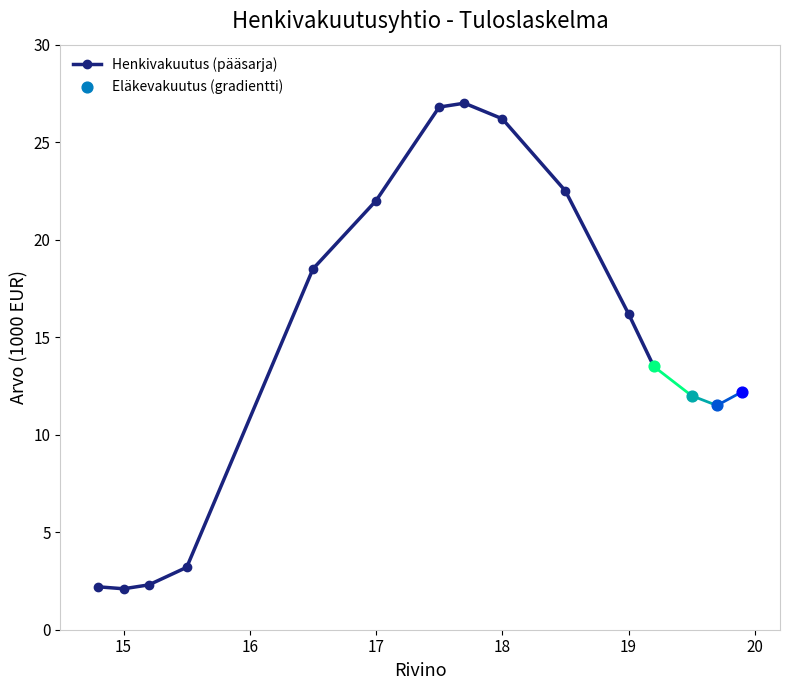

In Henkivakuutus (pääsarja), how many points are lower than both neighbors (excluding endpoints)?

1